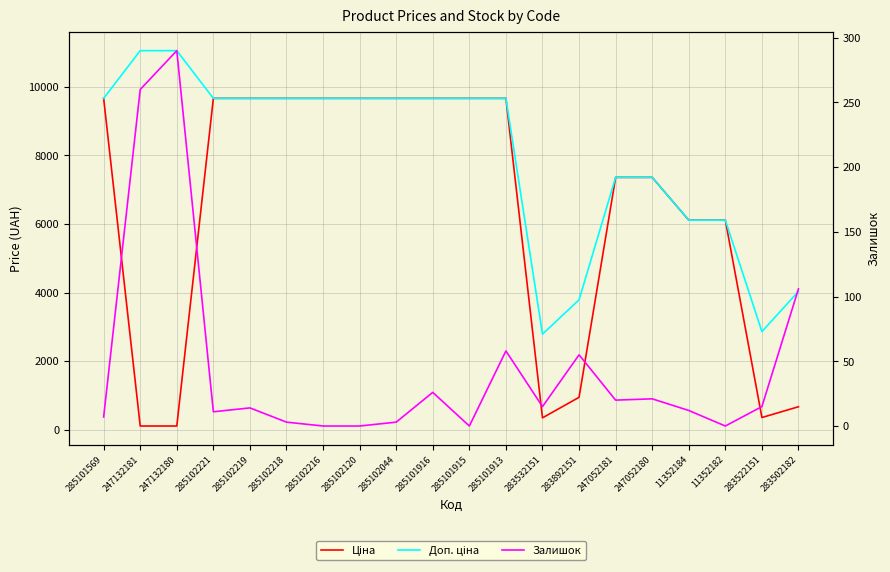

List the series in order of their overall mean, highest first.

Доп. ціна, Ціна, Залишок